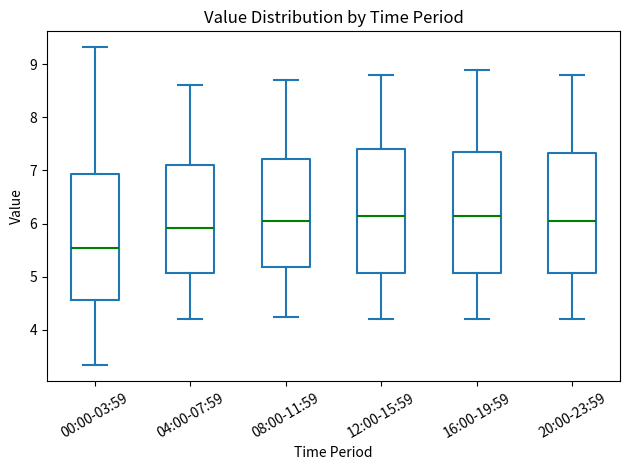

Reading left to right, read every box against the y-axis: the position of its median line, the range the box covers, and the ends of its whiskers. The values are not printed on the chart, so give them approximately, as read against the axis.

00:00-03:59: median 5.5, box 4.6 to 6.9, whiskers 3.3 to 9.3
04:00-07:59: median 5.9, box 5.1 to 7.1, whiskers 4.2 to 8.6
08:00-11:59: median 6.1, box 5.2 to 7.2, whiskers 4.3 to 8.7
12:00-15:59: median 6.2, box 5.1 to 7.4, whiskers 4.2 to 8.8
16:00-19:59: median 6.2, box 5.1 to 7.4, whiskers 4.2 to 8.9
20:00-23:59: median 6.1, box 5.1 to 7.3, whiskers 4.2 to 8.8